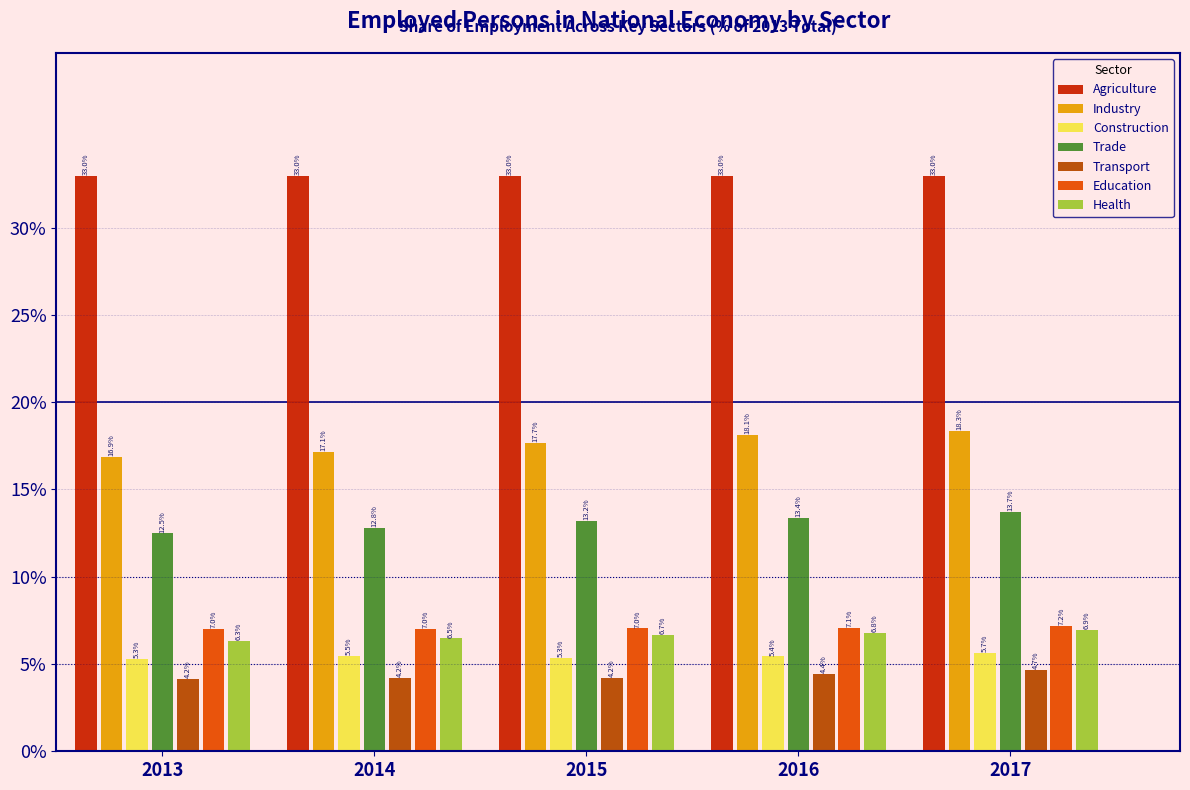

Reading left to right, list all the values displayed in this chart.

Agriculture: 33.0	33.0	33.0	33.0	33.0
Industry: 16.9	17.1	17.7	18.1	18.3
Construction: 5.3	5.5	5.3	5.4	5.7
Trade: 12.5	12.8	13.2	13.4	13.7
Transport: 4.2	4.2	4.2	4.4	4.7
Education: 7.0	7.0	7.0	7.1	7.2
Health: 6.3	6.5	6.7	6.8	6.9